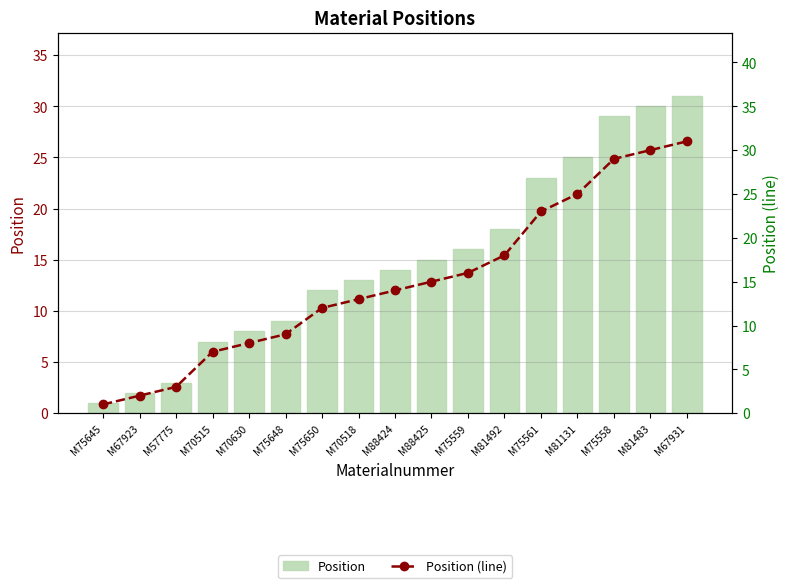

What is the label of the 1st bar from the right?

M67931